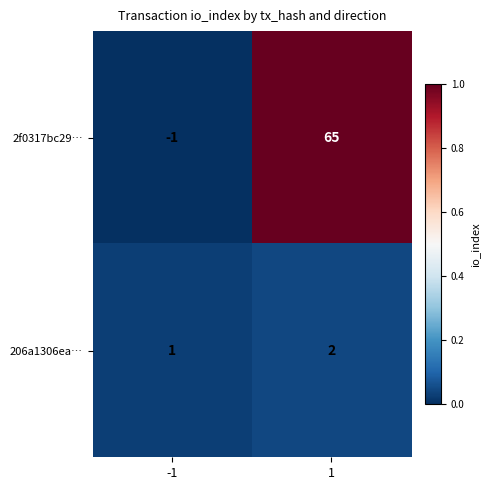

Reading left to right, transcribe all the data shown in this chart.

2f0317bc29…: -1=-1	1=65
206a1306ea…: -1=1	1=2